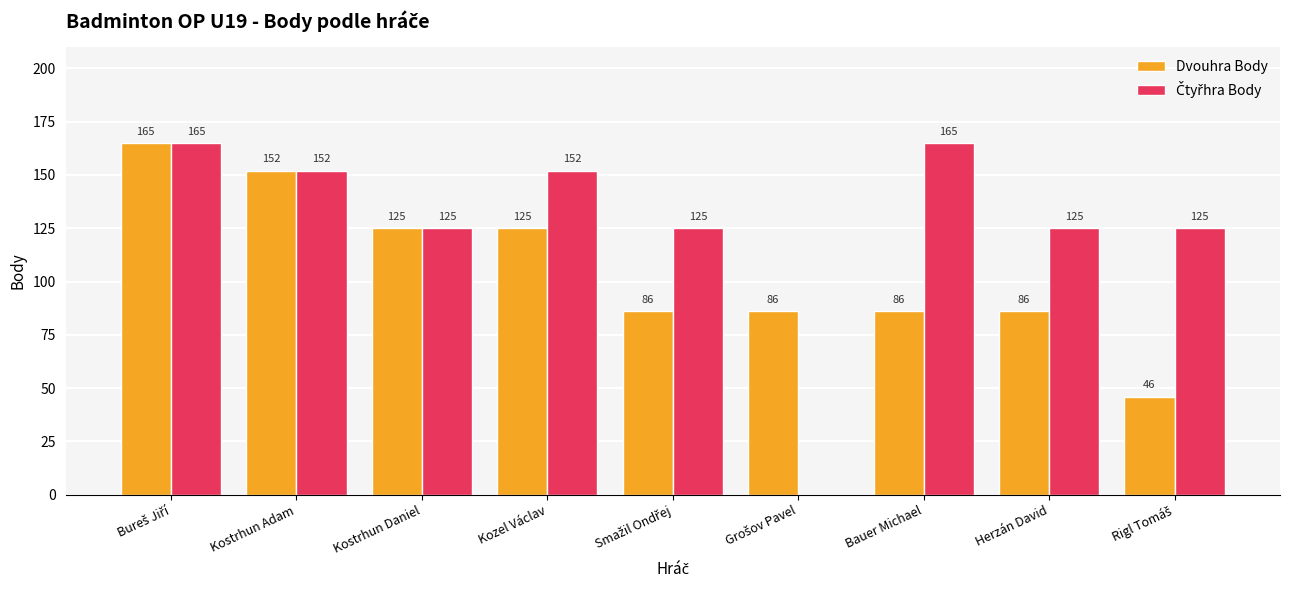

The Dvouhra Body series shows 152 at Kostrhun Adam. True or false?

True